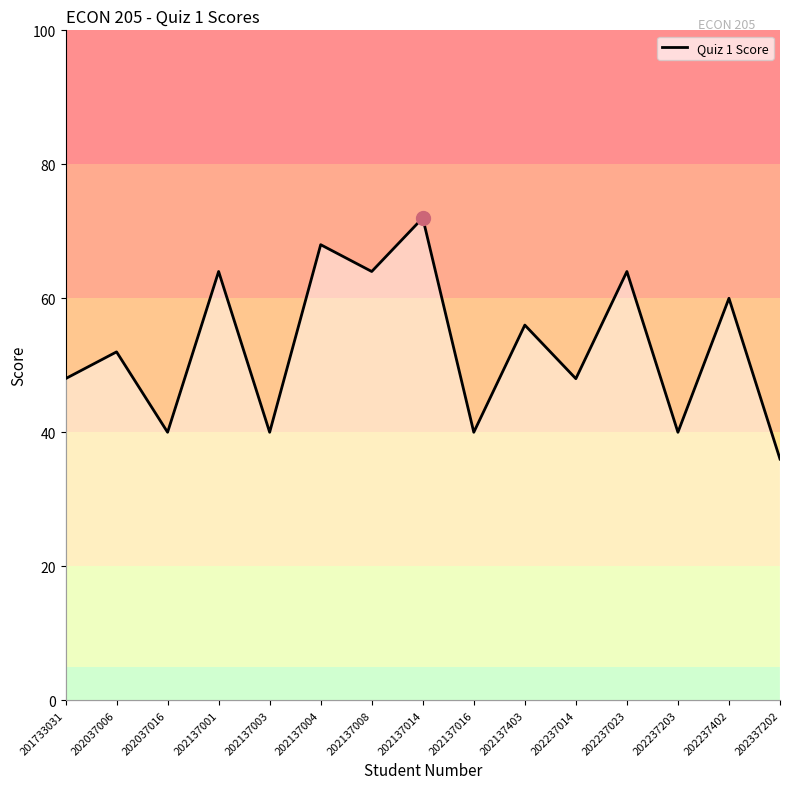

What is the approximate value at 202337202, to the nearest 5?

35